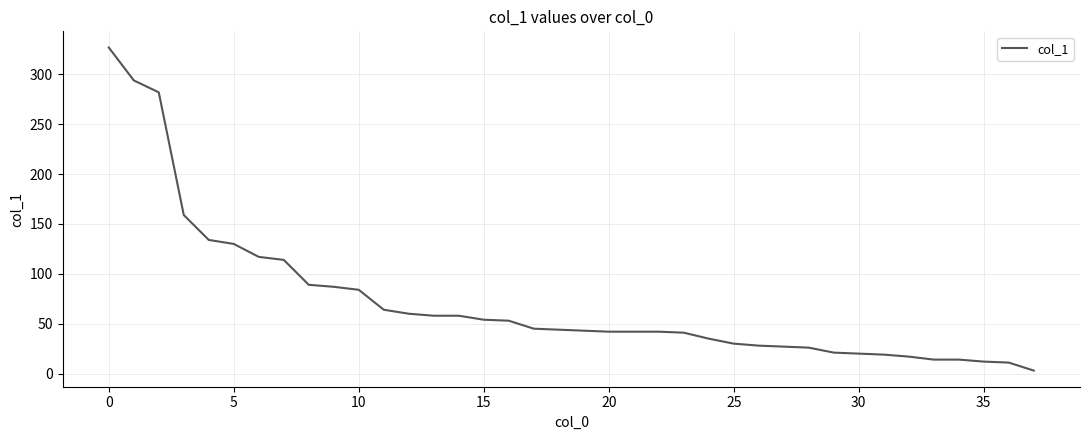

What is the difference between the maximum and minimum values?

324